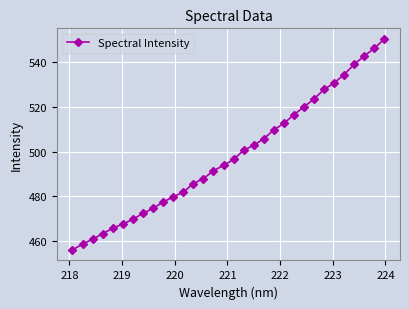

What is the value of the 22nd point from the left?

512.7